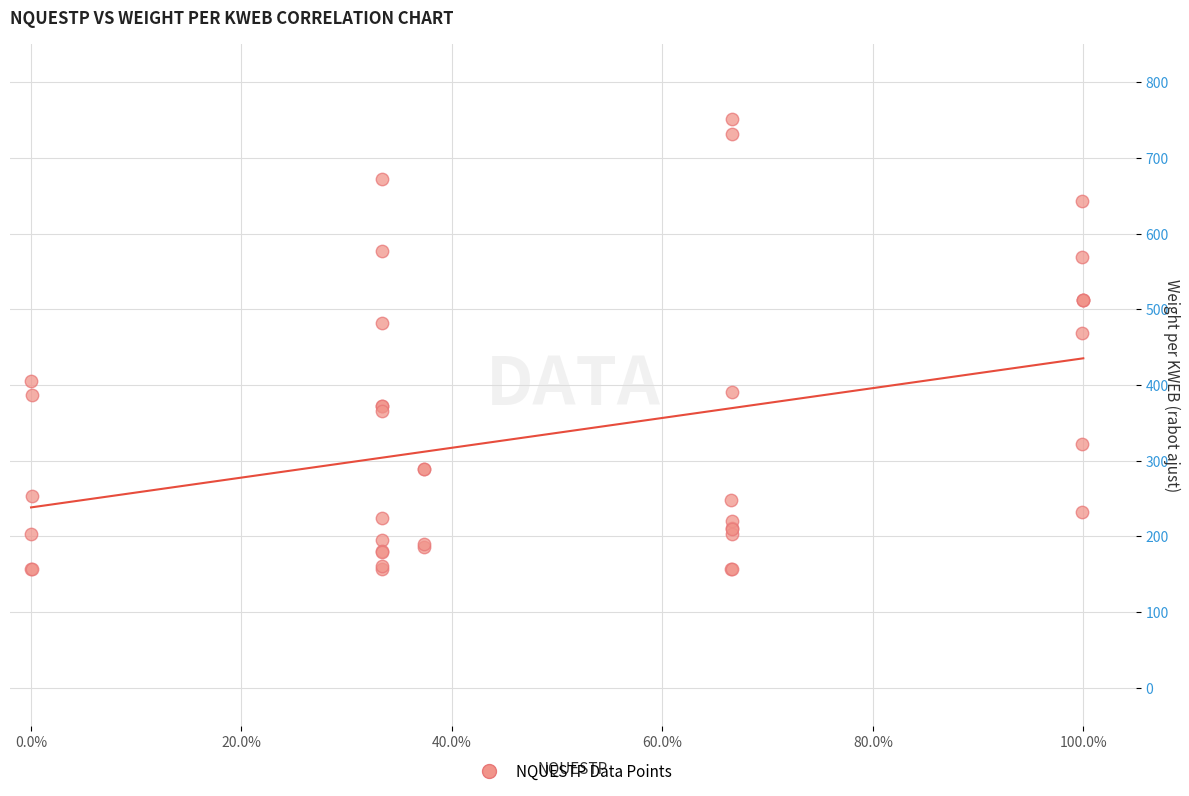

What Y value in the scatter plot is closest to 453?

468.9